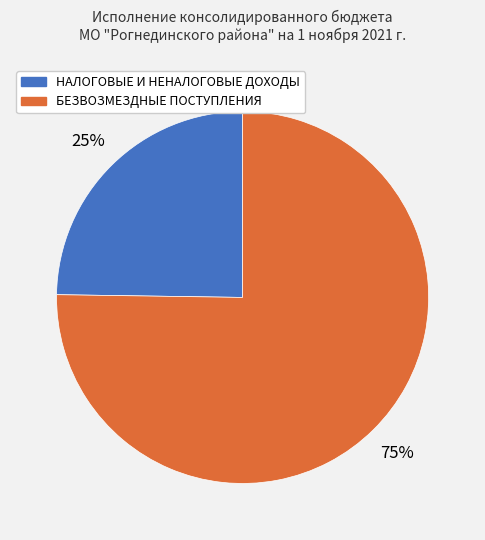

What percentage is the НАЛОГОВЫЕ И НЕНАЛОГОВЫЕ ДОХОДЫ slice, to the nearest percent?

25%